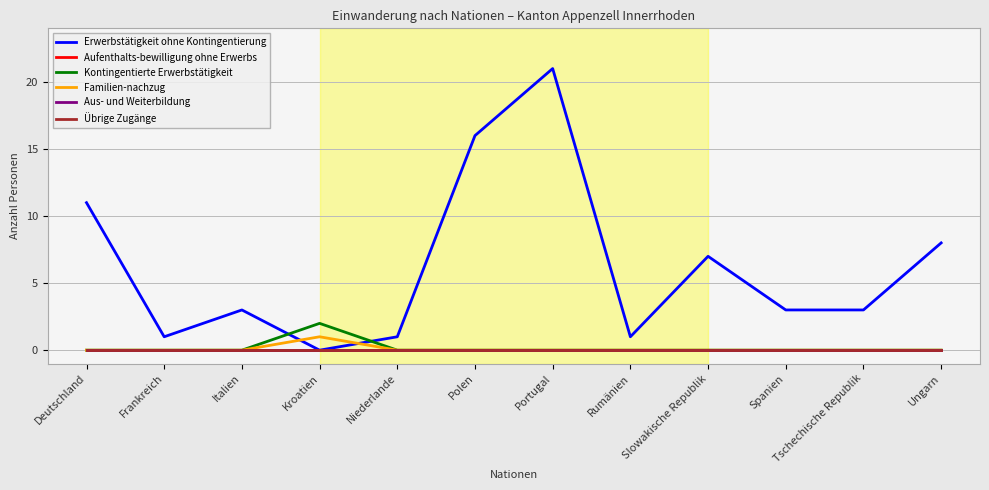

What is the label of the 3rd point from the left?

Italien